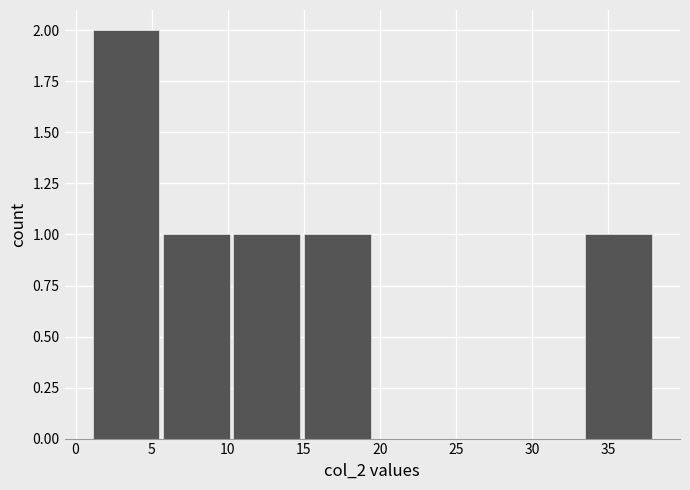

Reading left to right, transcribe this chart: for each bar, give the range it covers on the x-axis and its height. Neither the bar edges nor the heights are printed on the chart, so give them approximately, as read against the axes.

1.0 to 5.5: 2
5.5 to 10.5: 1
10.5 to 15.0: 1
15.0 to 19.5: 1
19.5 to 24.0: 0
24.0 to 29.0: 0
29.0 to 33.5: 0
33.5 to 38.0: 1